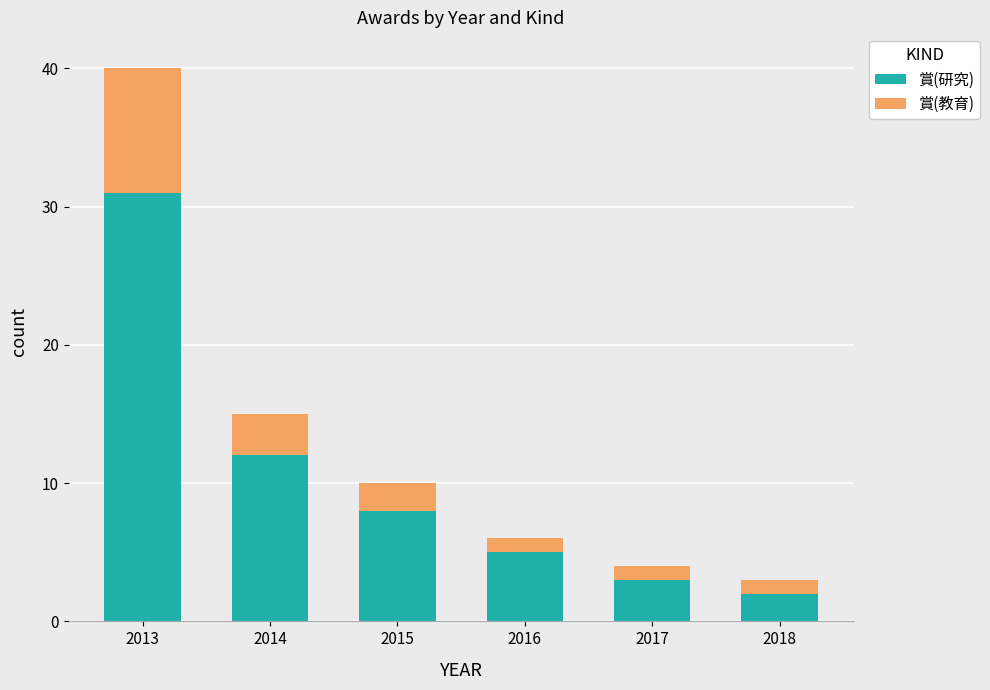

The value of 賞(研究) at 2016 is 3. True or false?

False